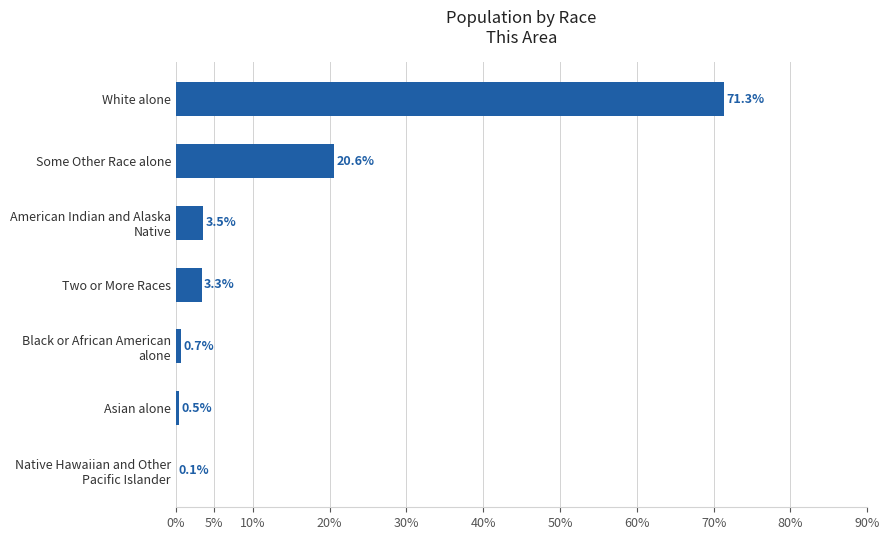

At which label is the value closest to 35?

Some Other Race alone